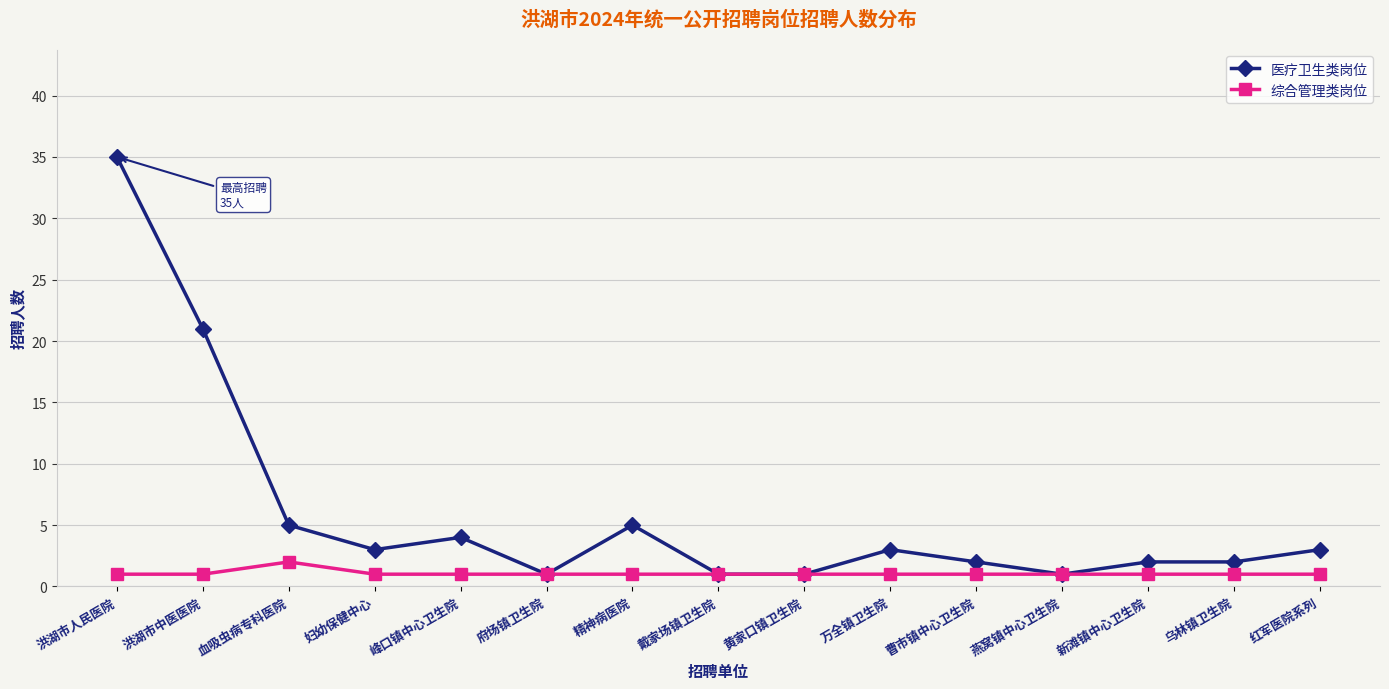

Reading left to right, extract all data points from this chart.

医疗卫生类岗位: 洪湖市人民医院=35	洪湖市中医医院=21	血吸虫病专科医院=5	妇幼保健中心=3	峰口镇中心卫生院=4	府场镇卫生院=1	精神病医院=5	戴家场镇卫生院=1	黄家口镇卫生院=1	万全镇卫生院=3	曹市镇中心卫生院=2	燕窝镇中心卫生院=1	新滩镇中心卫生院=2	乌林镇卫生院=2	红军医院系列=3
综合管理类岗位: 洪湖市人民医院=1	洪湖市中医医院=1	血吸虫病专科医院=2	妇幼保健中心=1	峰口镇中心卫生院=1	府场镇卫生院=1	精神病医院=1	戴家场镇卫生院=1	黄家口镇卫生院=1	万全镇卫生院=1	曹市镇中心卫生院=1	燕窝镇中心卫生院=1	新滩镇中心卫生院=1	乌林镇卫生院=1	红军医院系列=1